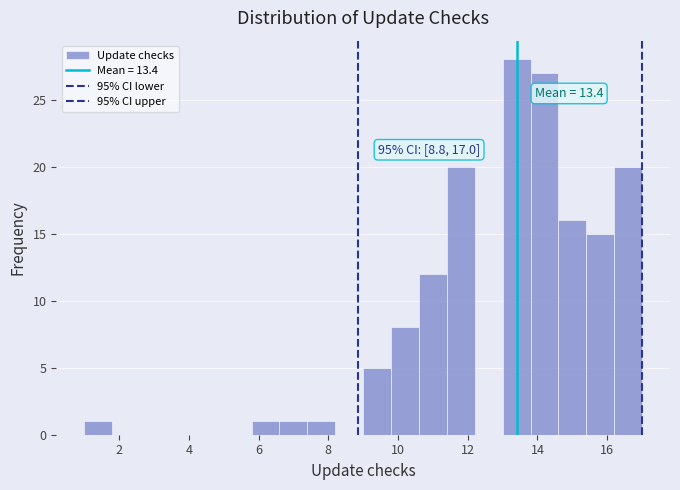

Over which range of the x-axis is the bar tallest?

13.0 to 13.8